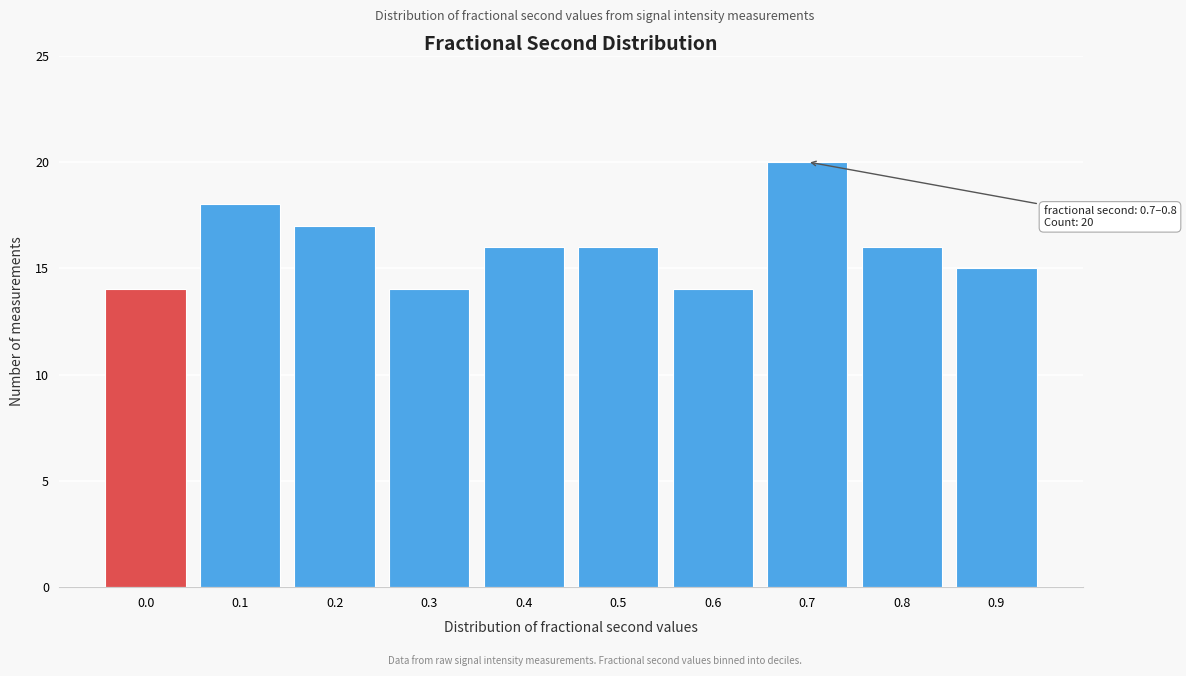

Reading right to left, transcribe all the data shown in this chart.

15	16	20	14	16	16	14	17	18	14